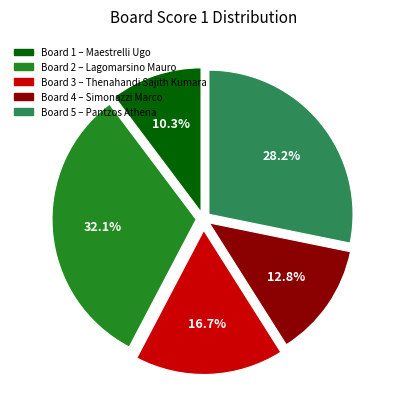

Is there any slice that represents more than half of the pie?

No